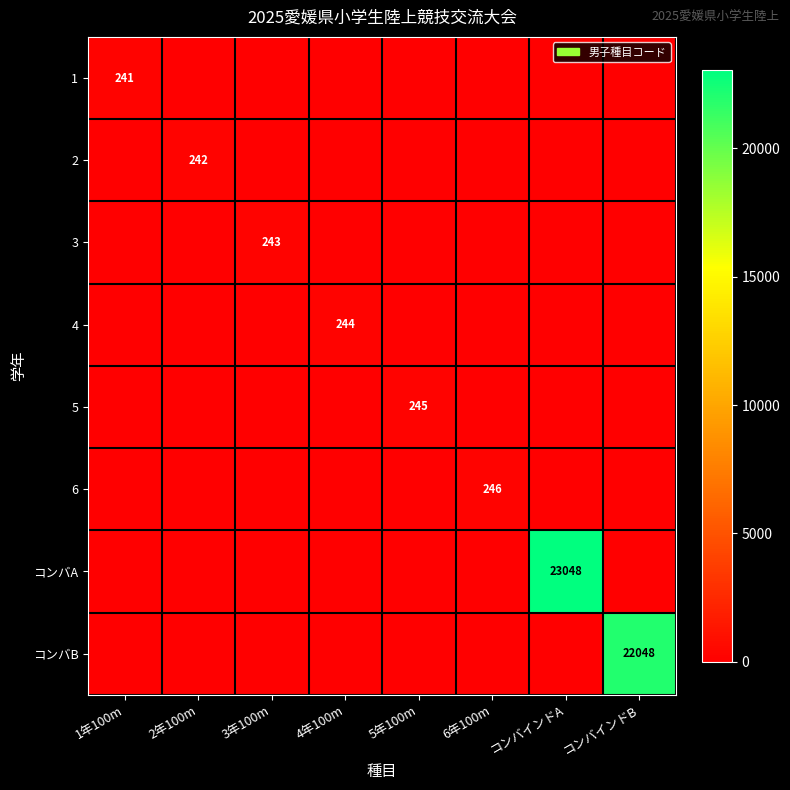

The コンバA series shows 14527 at 1年100m. True or false?

False